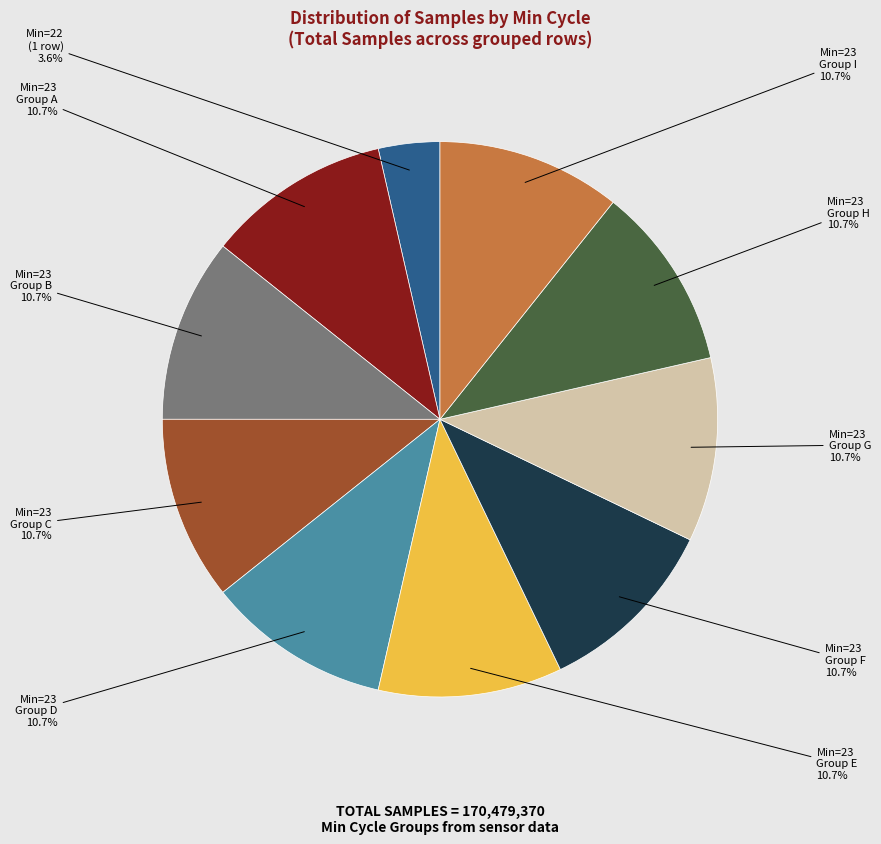

Does any single category account for the majority?

No